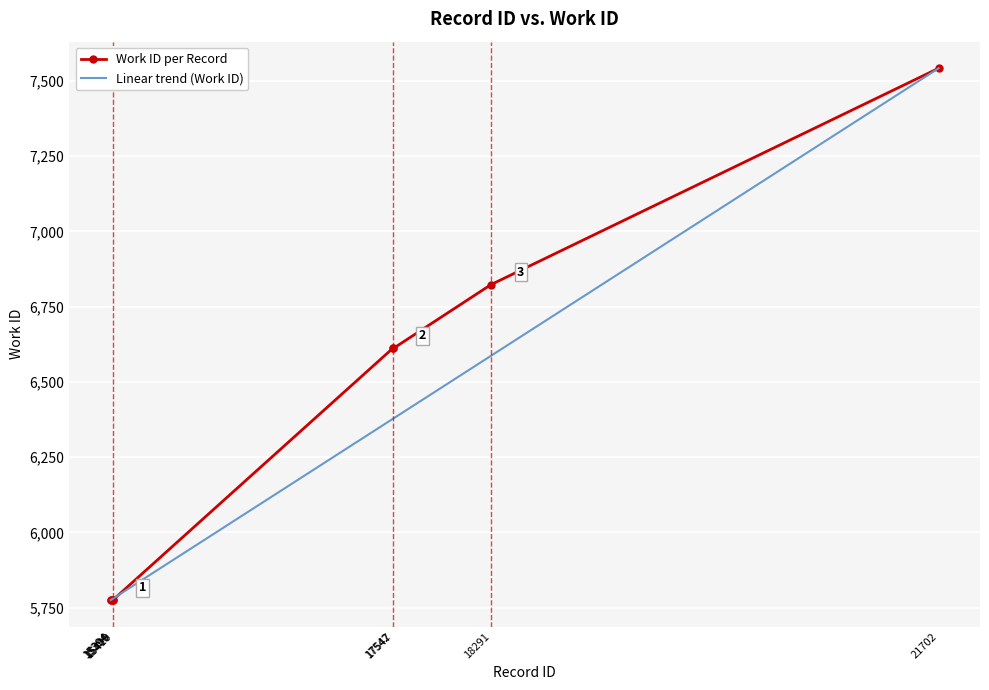

Rank the series by their average value, from lowest to highest.

Linear trend (Work ID), Work ID per Record